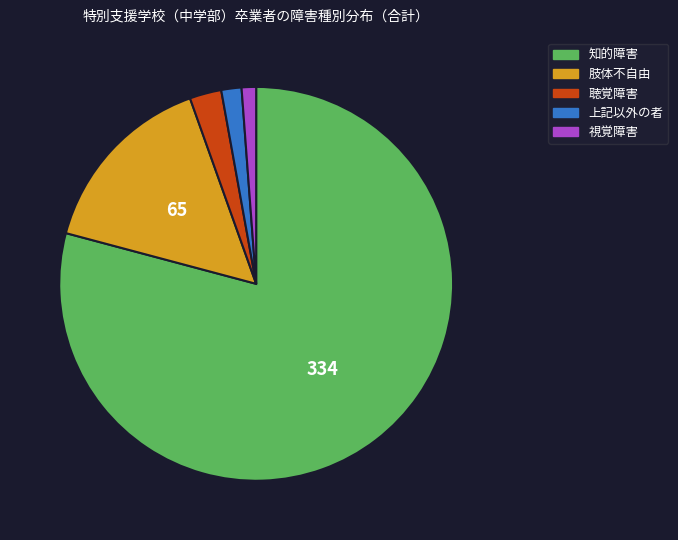

Is the sum of 聴覚障害 and 知的障害 greater than half?

Yes